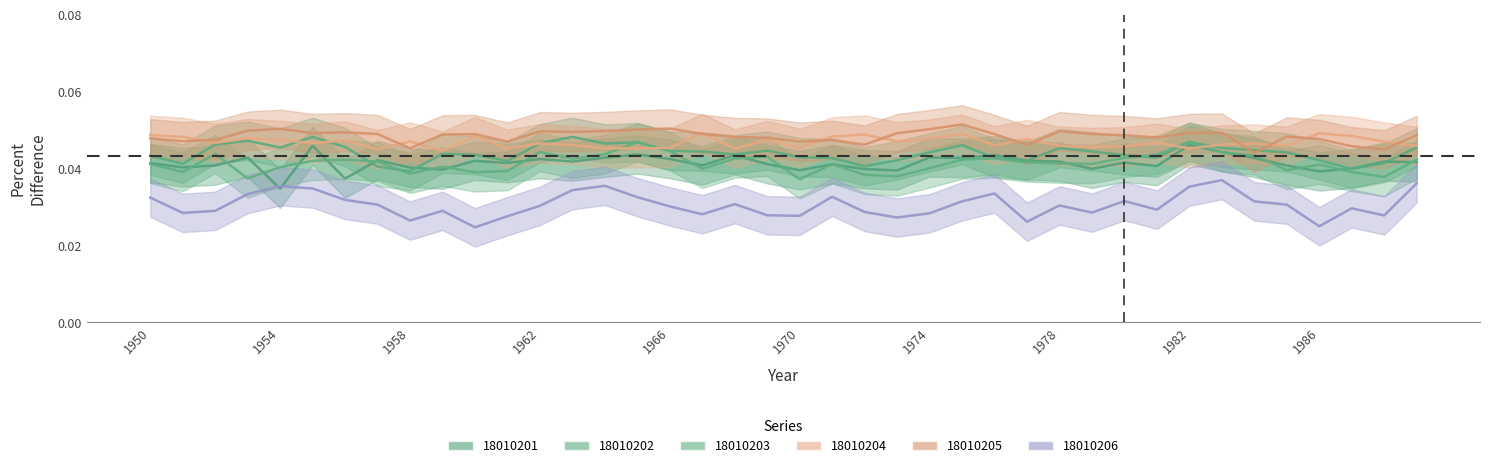

What is the sum of the HUC_18010202 values at 1989 and 1981?

0.1